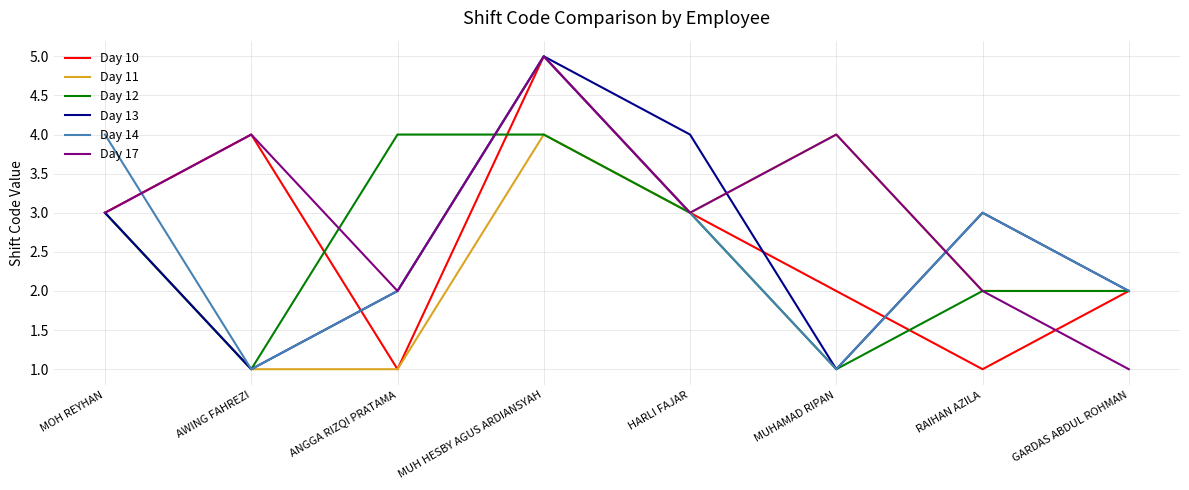

Reading left to right, transcribe all the data shown in this chart.

Day 10: MOH REYHAN=3	AWING FAHREZI=4	ANGGA RIZQI PRATAMA=1	MUH HESBY AGUS ARDIANSYAH=5	HARLI FAJAR=3	MUHAMAD RIPAN=2	RAIHAN AZILA=1	GARDAS ABDUL ROHMAN=2
Day 11: MOH REYHAN=3	AWING FAHREZI=1	ANGGA RIZQI PRATAMA=1	MUH HESBY AGUS ARDIANSYAH=4	HARLI FAJAR=3	MUHAMAD RIPAN=4	RAIHAN AZILA=2	GARDAS ABDUL ROHMAN=2
Day 12: MOH REYHAN=3	AWING FAHREZI=1	ANGGA RIZQI PRATAMA=4	MUH HESBY AGUS ARDIANSYAH=4	HARLI FAJAR=3	MUHAMAD RIPAN=1	RAIHAN AZILA=2	GARDAS ABDUL ROHMAN=2
Day 13: MOH REYHAN=3	AWING FAHREZI=1	ANGGA RIZQI PRATAMA=2	MUH HESBY AGUS ARDIANSYAH=5	HARLI FAJAR=4	MUHAMAD RIPAN=1	RAIHAN AZILA=3	GARDAS ABDUL ROHMAN=2
Day 14: MOH REYHAN=4	AWING FAHREZI=1	ANGGA RIZQI PRATAMA=2	MUH HESBY AGUS ARDIANSYAH=5	HARLI FAJAR=3	MUHAMAD RIPAN=1	RAIHAN AZILA=3	GARDAS ABDUL ROHMAN=2
Day 17: MOH REYHAN=3	AWING FAHREZI=4	ANGGA RIZQI PRATAMA=2	MUH HESBY AGUS ARDIANSYAH=5	HARLI FAJAR=3	MUHAMAD RIPAN=4	RAIHAN AZILA=2	GARDAS ABDUL ROHMAN=1